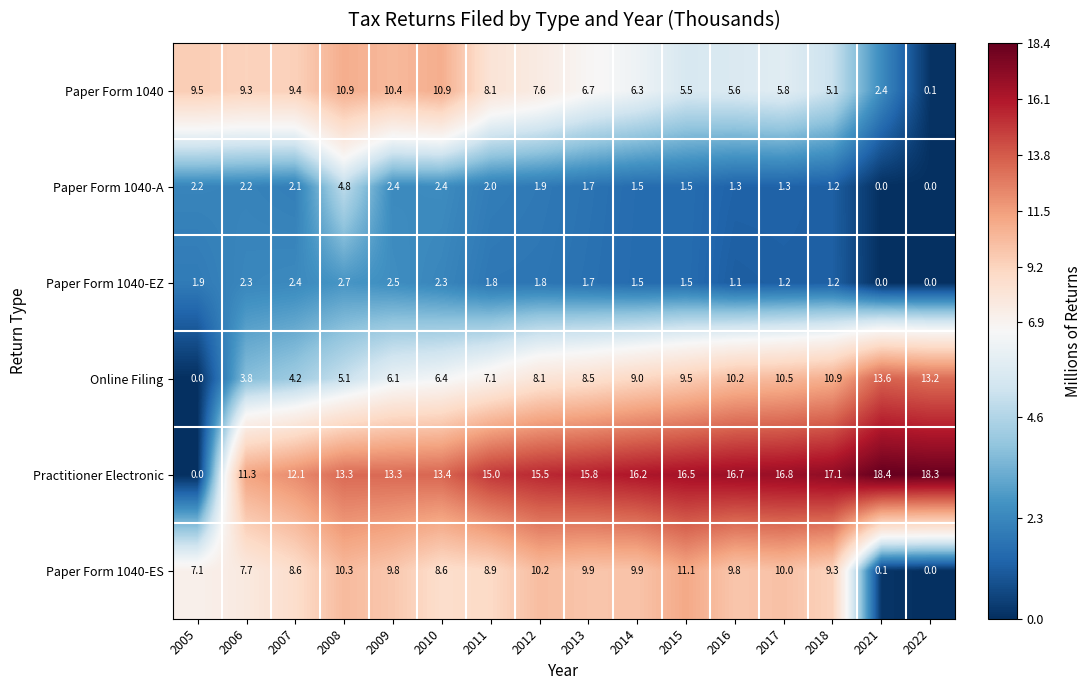

What value does the Practitioner Electronic series have at 2022?

18.3